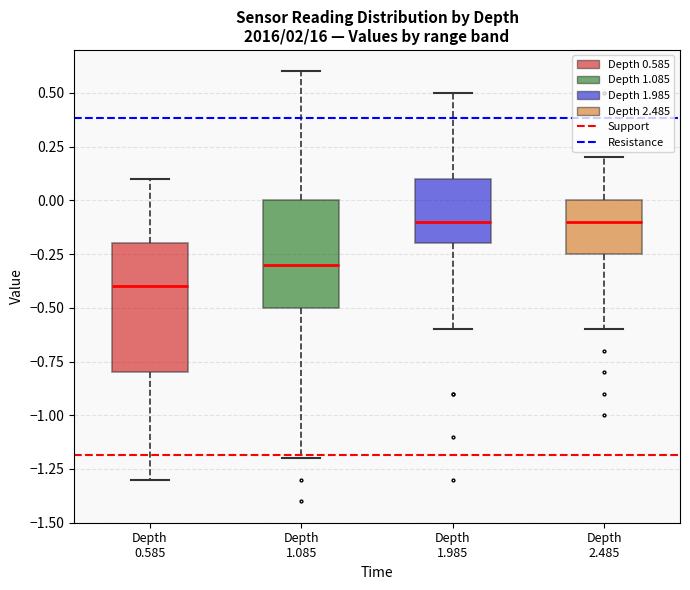

Where is the upper edge of the box for Depth 1.085 on the y-axis? The values are not printed on the chart, so give them approximately, as read against the axis.

0.00